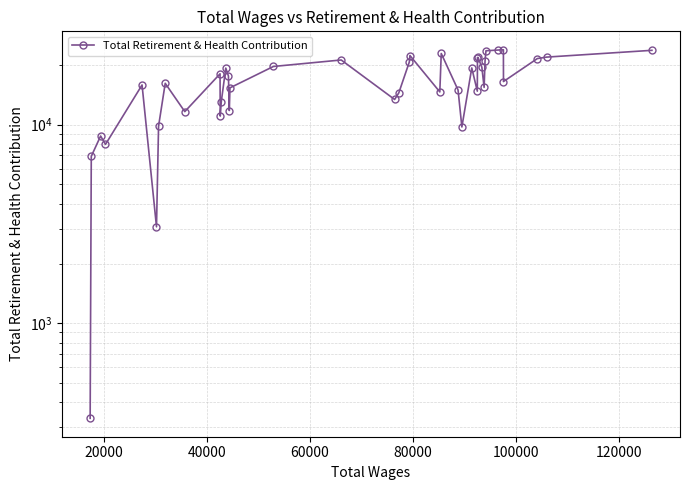

How many lines are shown in the chart?

1